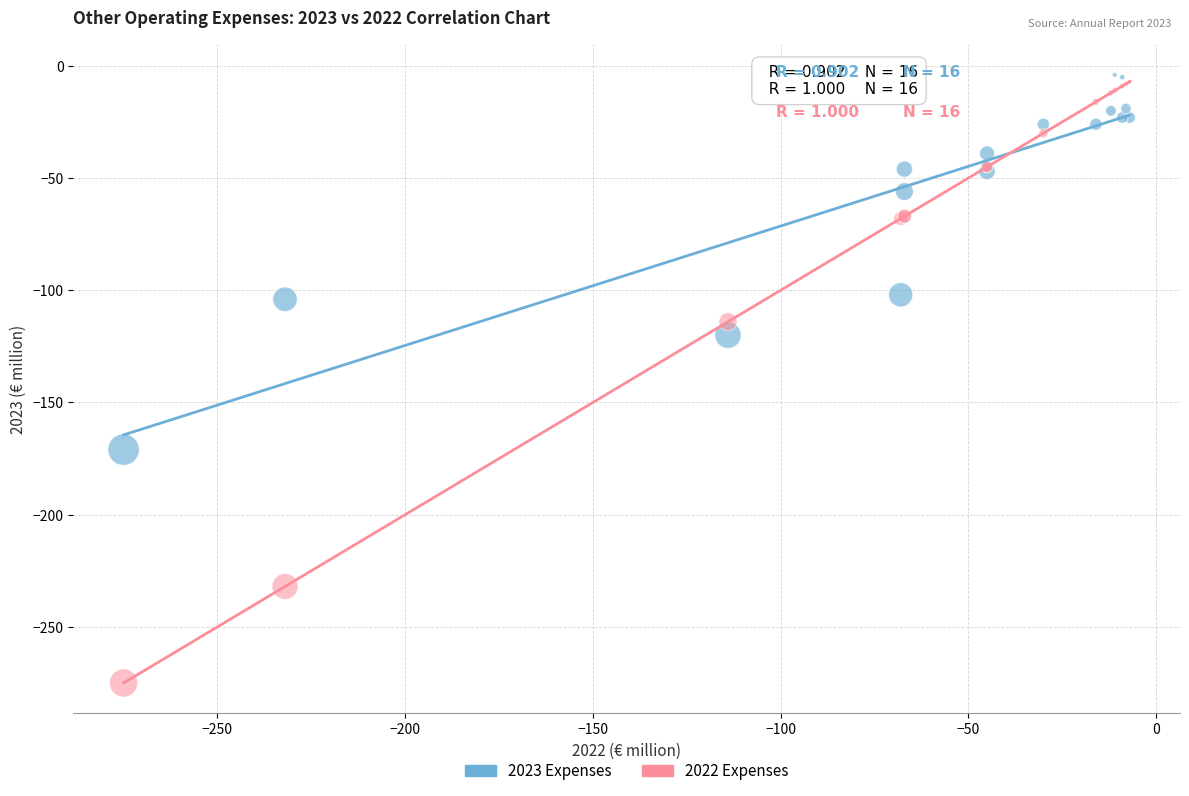

Across all series, what Y value is closest to -139?

-120